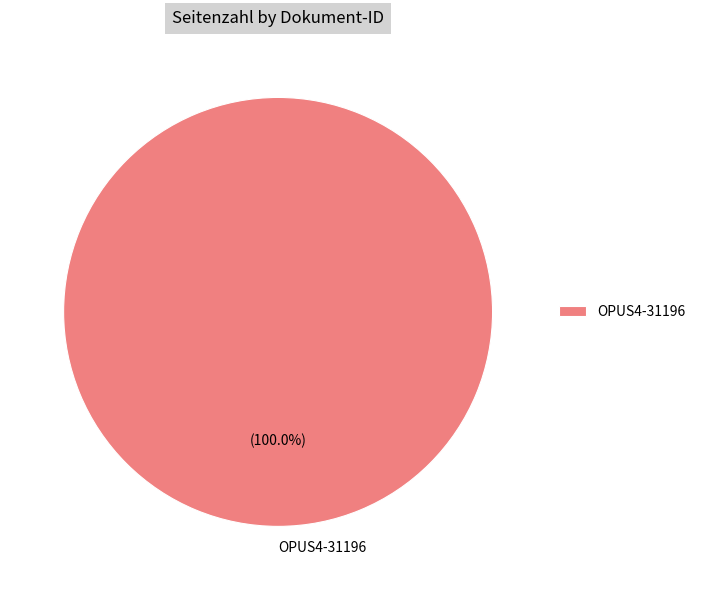

Rank the categories by value from highest to lowest.

OPUS4-31196